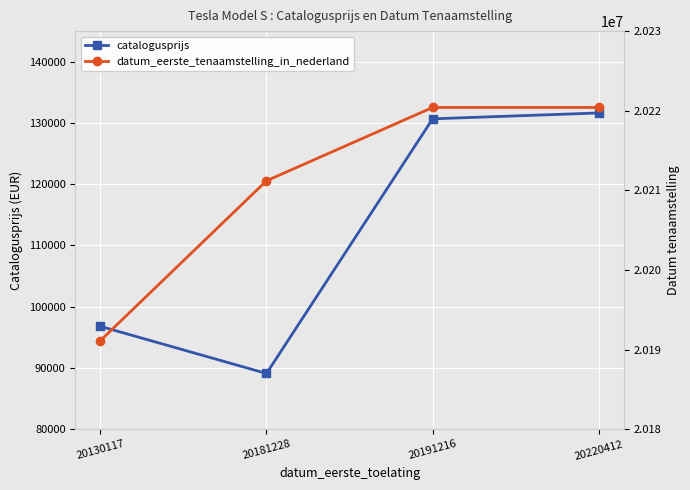

How many values in the catalogusprijs series exceed 130680?

1